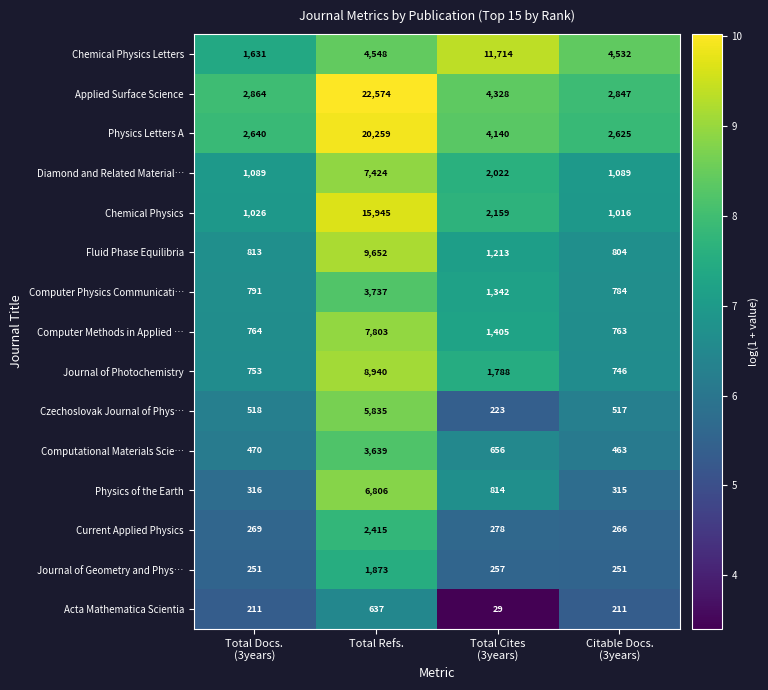

Rank the series by their maximum value, from highest to lowest.

Applied Surface Science, Physics Letters A, Chemical Physics, Chemical Physics Letters, Fluid Phase Equilibria, Journal of Photochemistry, Computer Methods in Applied …, Diamond and Related Material…, Physics of the Earth, Czechoslovak Journal of Phys…, Computer Physics Communicati…, Computational Materials Scie…, Current Applied Physics, Journal of Geometry and Phys…, Acta Mathematica Scientia